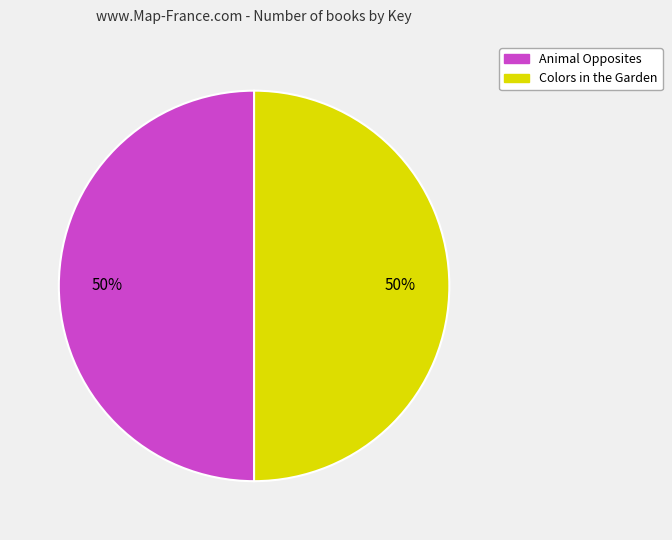

To the nearest percent, what is the average slice percentage?

50%